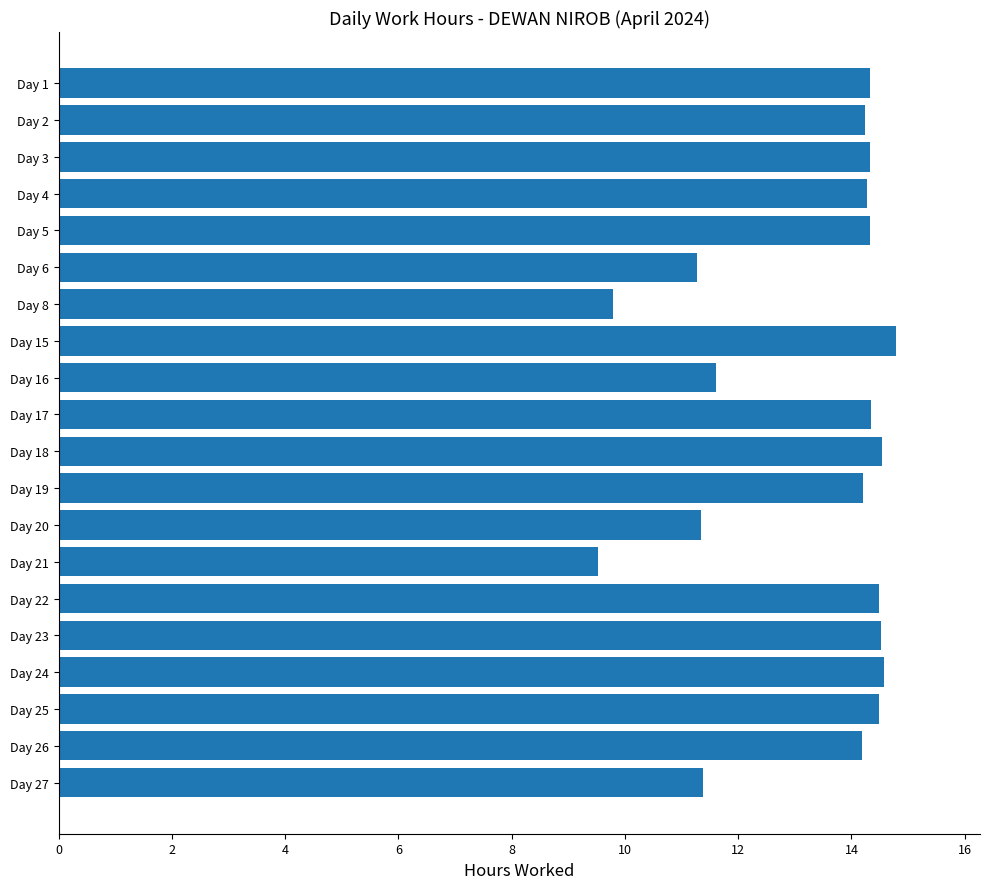

What is the sum of the values at Day 3 and Day 16?

25.9